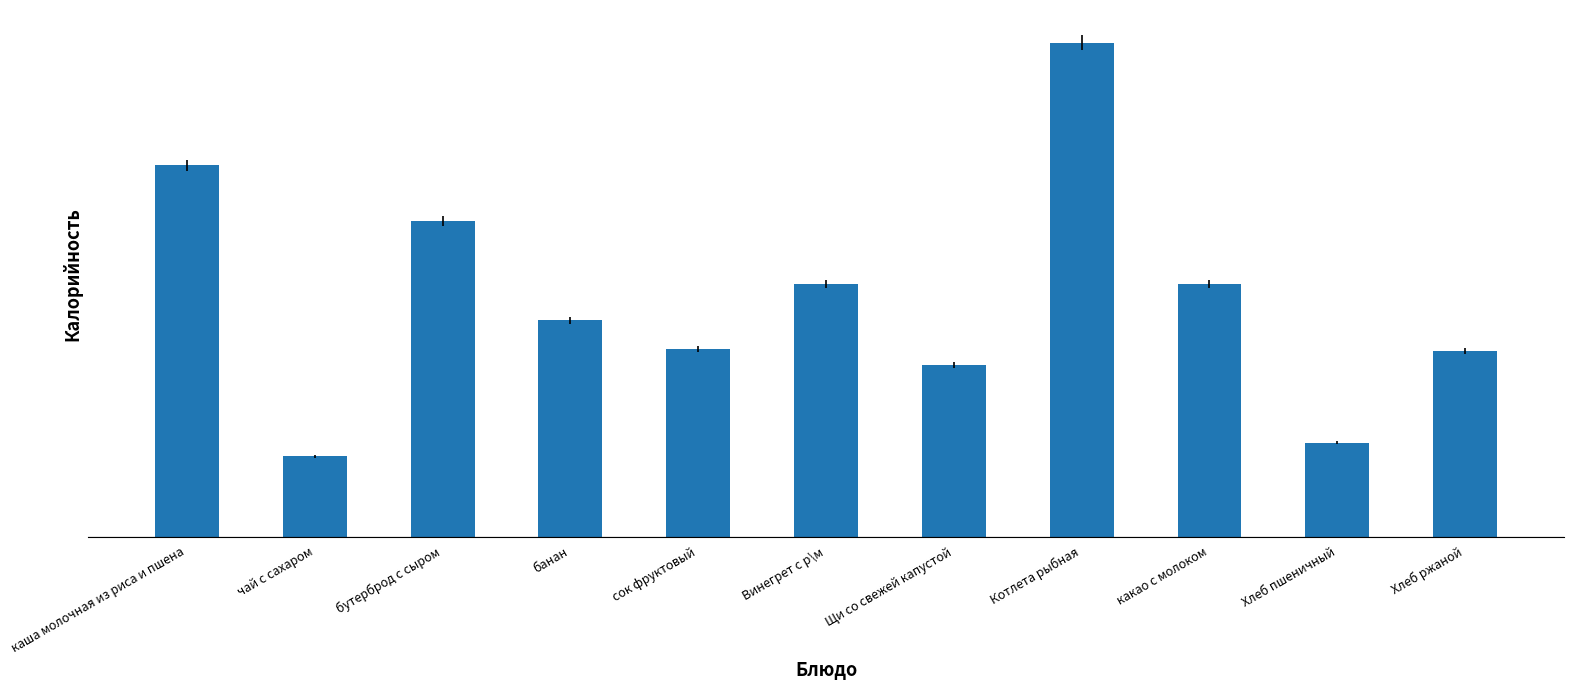

What is the change in value from каша молочная из риса и пшена to чай с сахаром?

-143.4